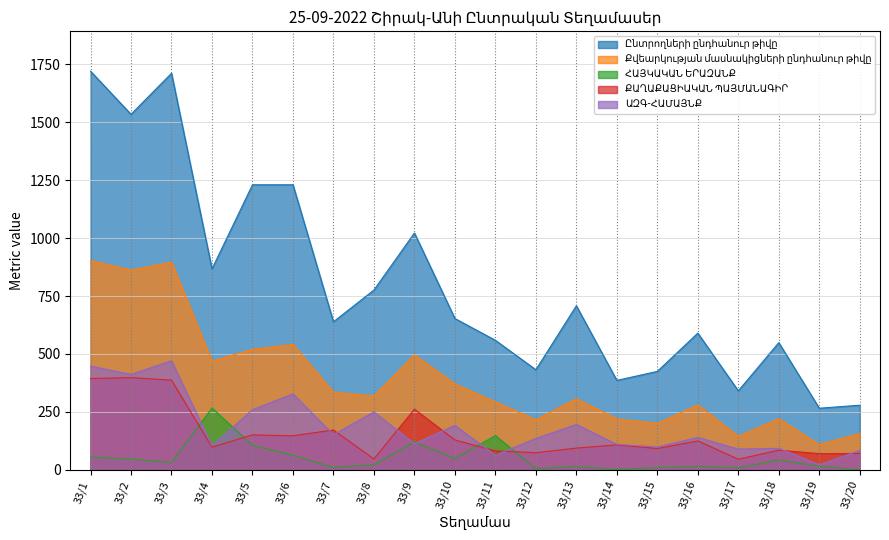

Where do ՔԱՂԱՔԱՑԻԱԿԱՆ ՊԱՅՄԱՆԱԳԻՐ and ՀԱՅԿԱԿԱՆ ԵՐԱԶԱՆՔ first cross each other?

33/3 and 33/4